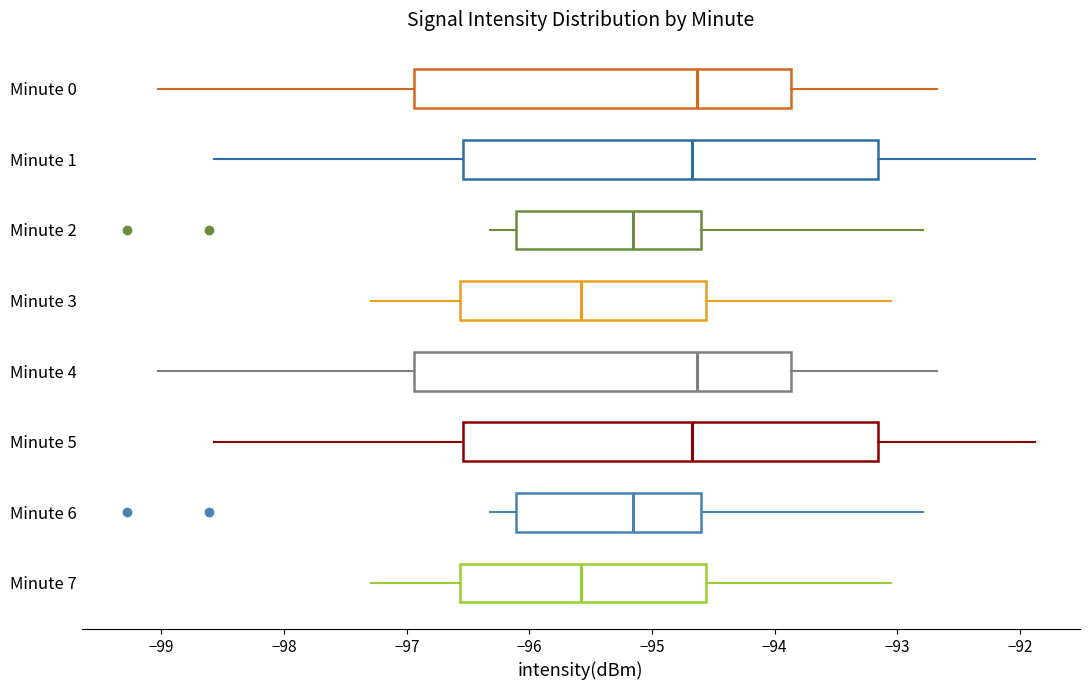

Reading bottom to top, transcribe this box plot: for each box, give where its median line is, the range the box spans, and where its two whiskers end, as read against the x-axis. The values are not printed on the chart, so give them approximately, as read against the axis.

Minute 7: median -95.6, box -96.6 to -94.6, whiskers -97.3 to -93.0
Minute 6: median -95.2, box -96.1 to -94.6, whiskers -96.3 to -92.8
Minute 5: median -94.7, box -96.5 to -93.2, whiskers -98.6 to -91.9
Minute 4: median -94.6, box -96.9 to -93.9, whiskers -99.0 to -92.7
Minute 3: median -95.6, box -96.6 to -94.6, whiskers -97.3 to -93.0
Minute 2: median -95.2, box -96.1 to -94.6, whiskers -96.3 to -92.8
Minute 1: median -94.7, box -96.5 to -93.2, whiskers -98.6 to -91.9
Minute 0: median -94.6, box -96.9 to -93.9, whiskers -99.0 to -92.7